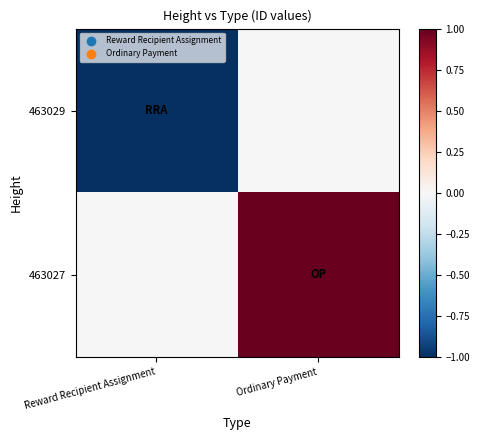

Which category has the lowest value across all series?

Reward Recipient Assignment